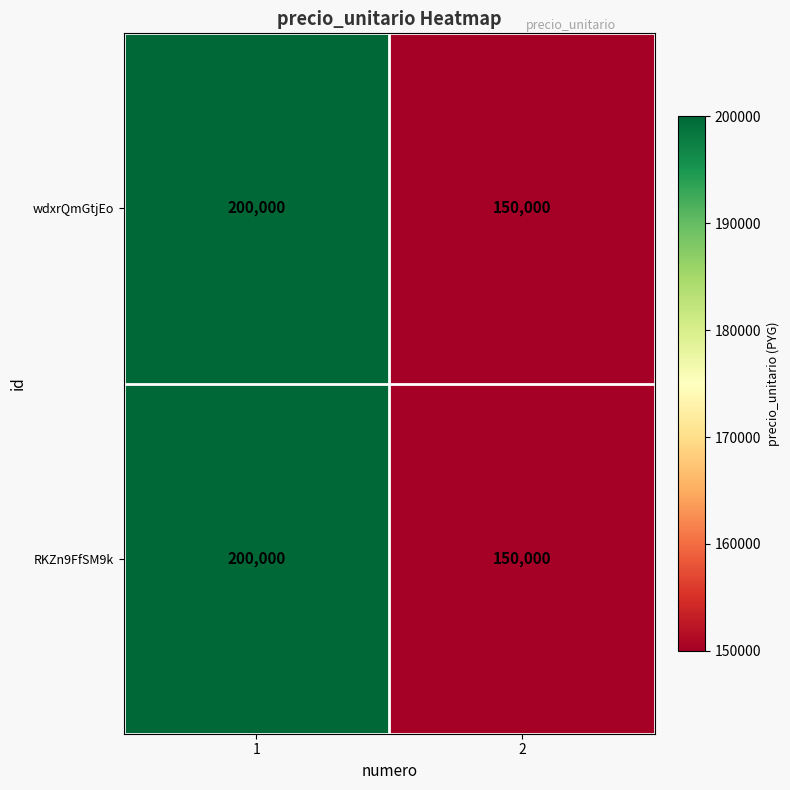

What is the approximate value of wdxrQmGtjEo at 2, to the nearest 100?

150000